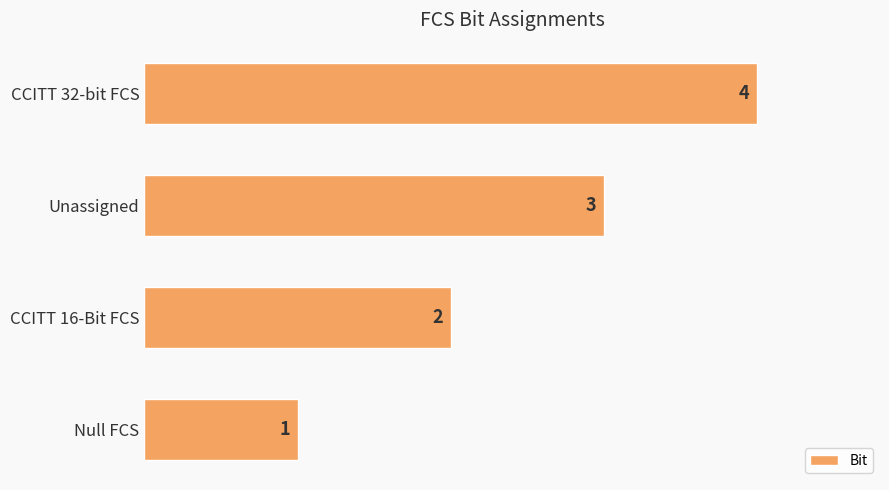

At which label is the value closest to 2?

CCITT 16-Bit FCS